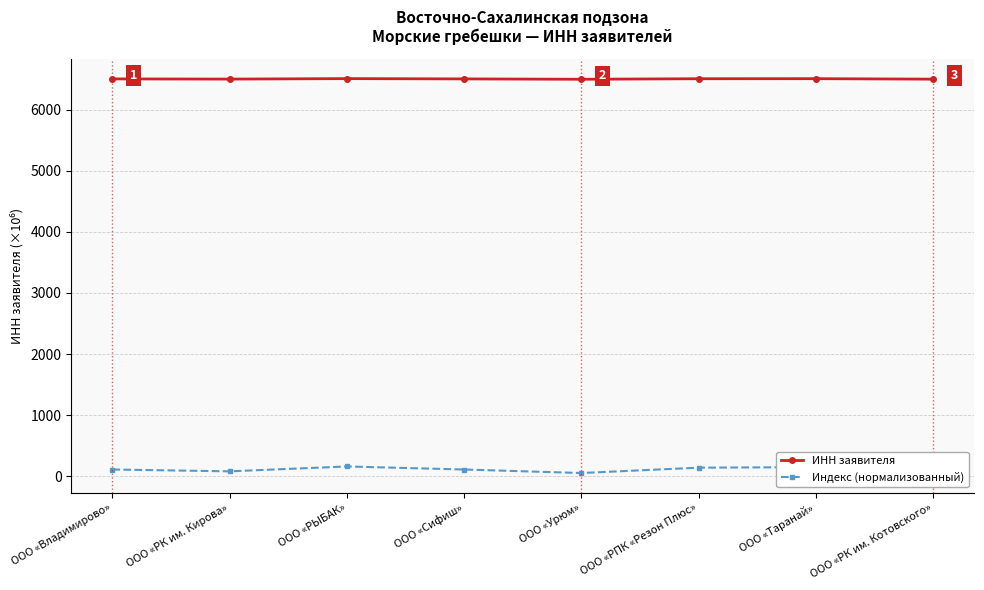

Does the chart have visible grid lines?

Yes